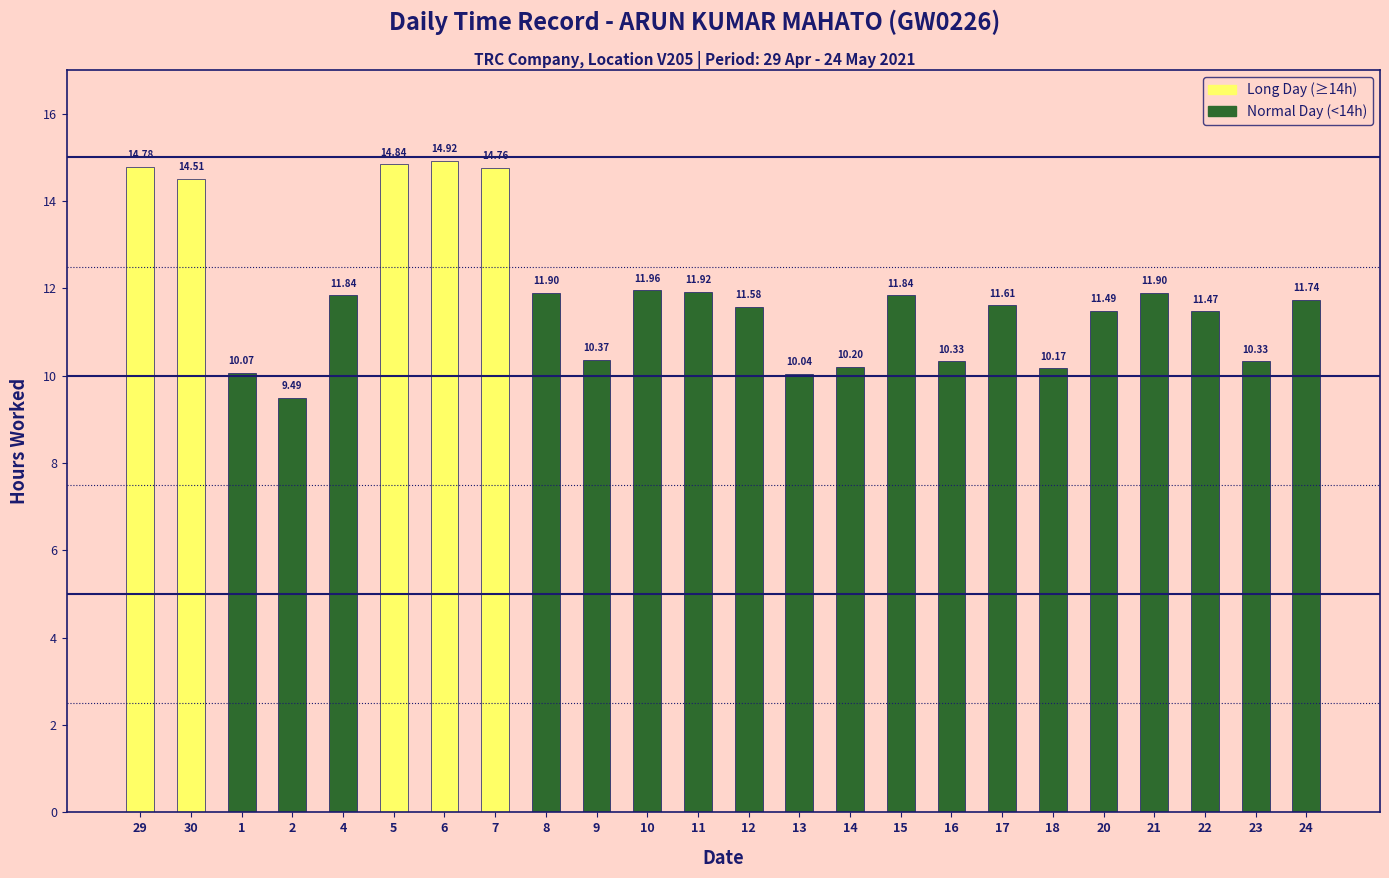

Are the bars grouped side by side (vs. stacked)?

No